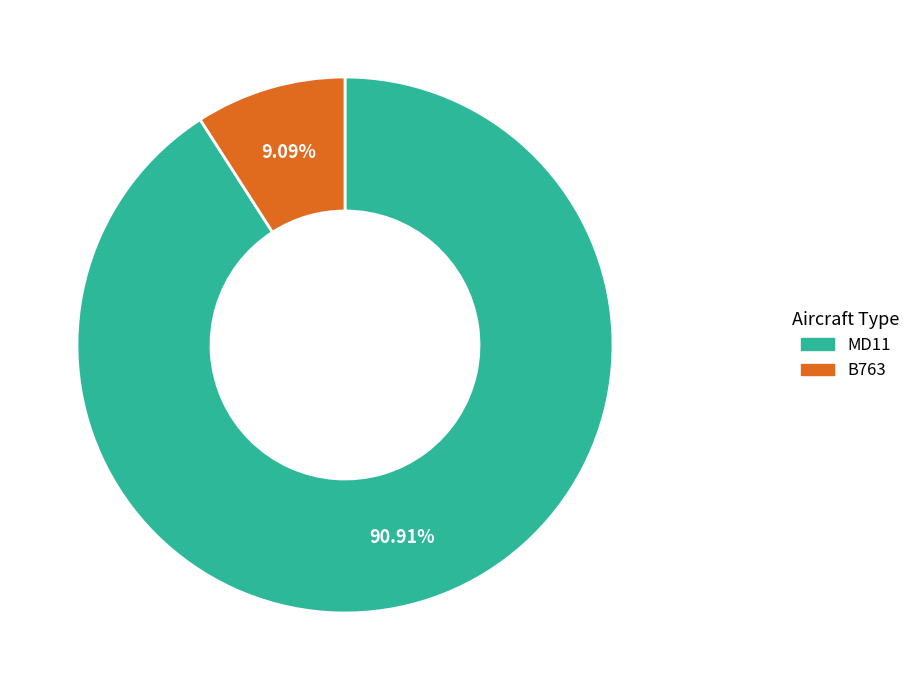

How much of the chart is everything except MD11?

9.1%